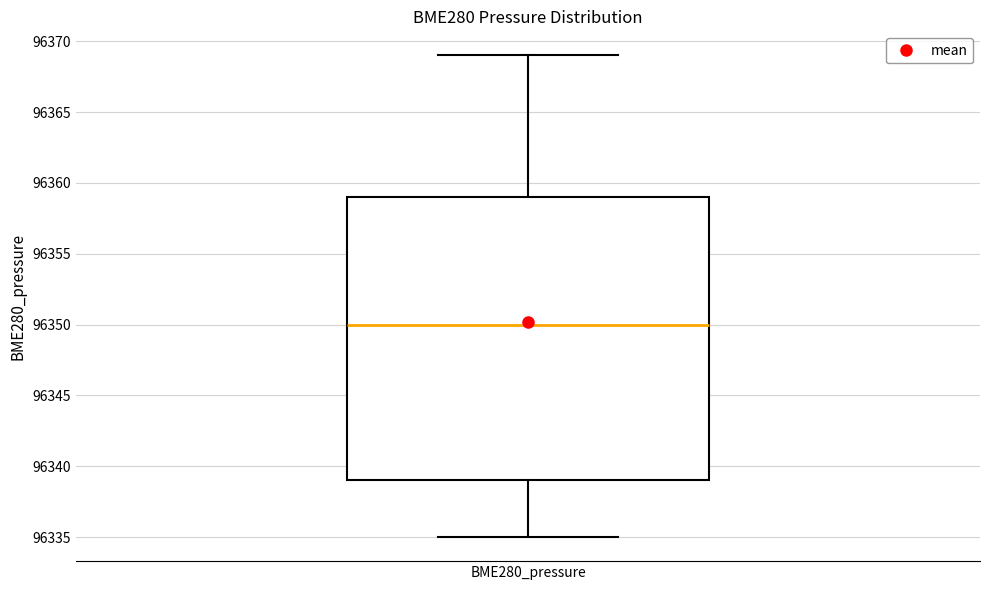

Read this box plot against the y-axis: the position of the median line, the range covered by the box, and the ends of both whiskers. The values are not printed on the chart, so give them approximately, as read against the axis.

median 96350, box 96339 to 96359, whiskers 96335 to 96369